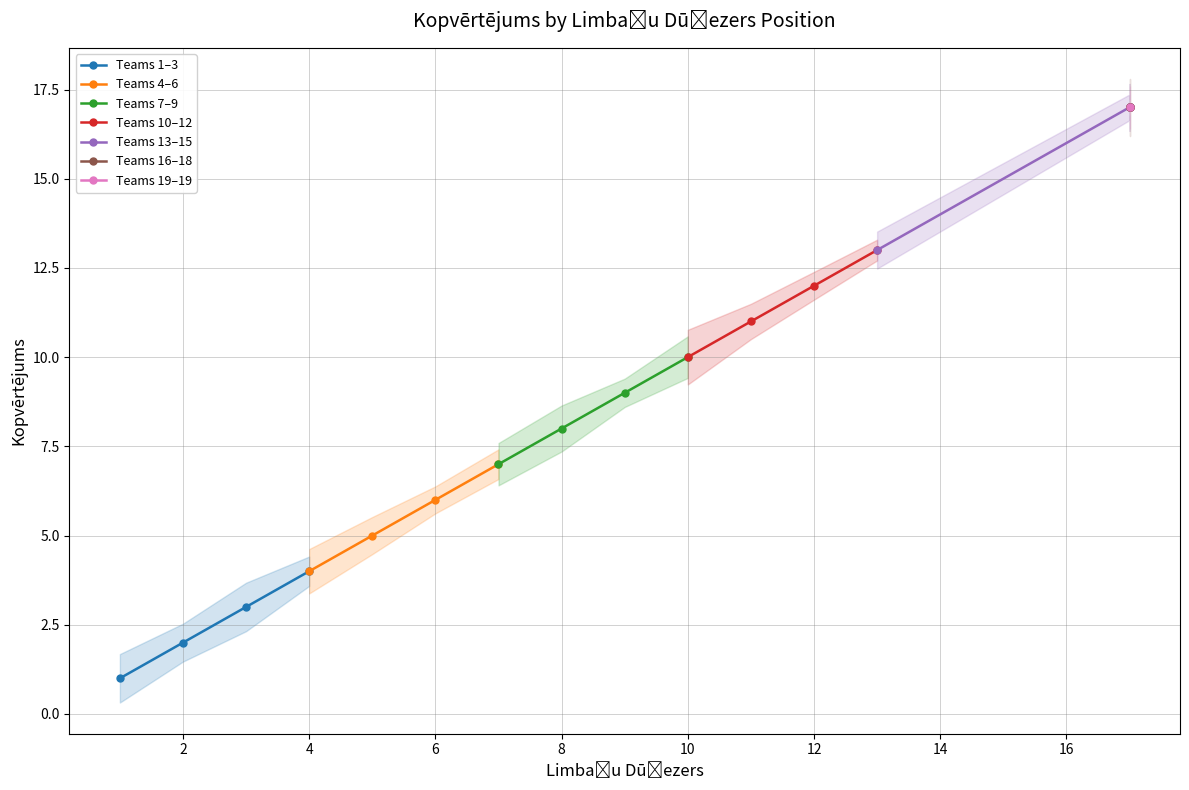

True or false: Teams 13–15 and Teams 10–12 cross at least once.

False